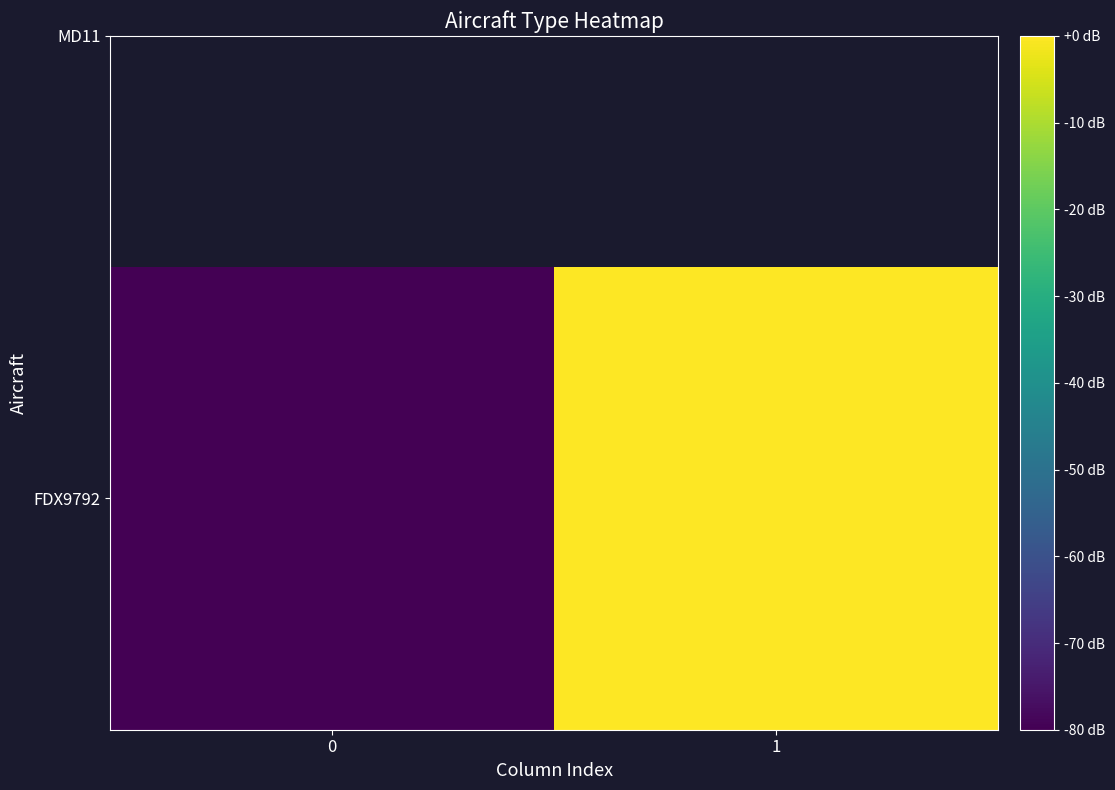

Count the values in the range -80 to 0.

2